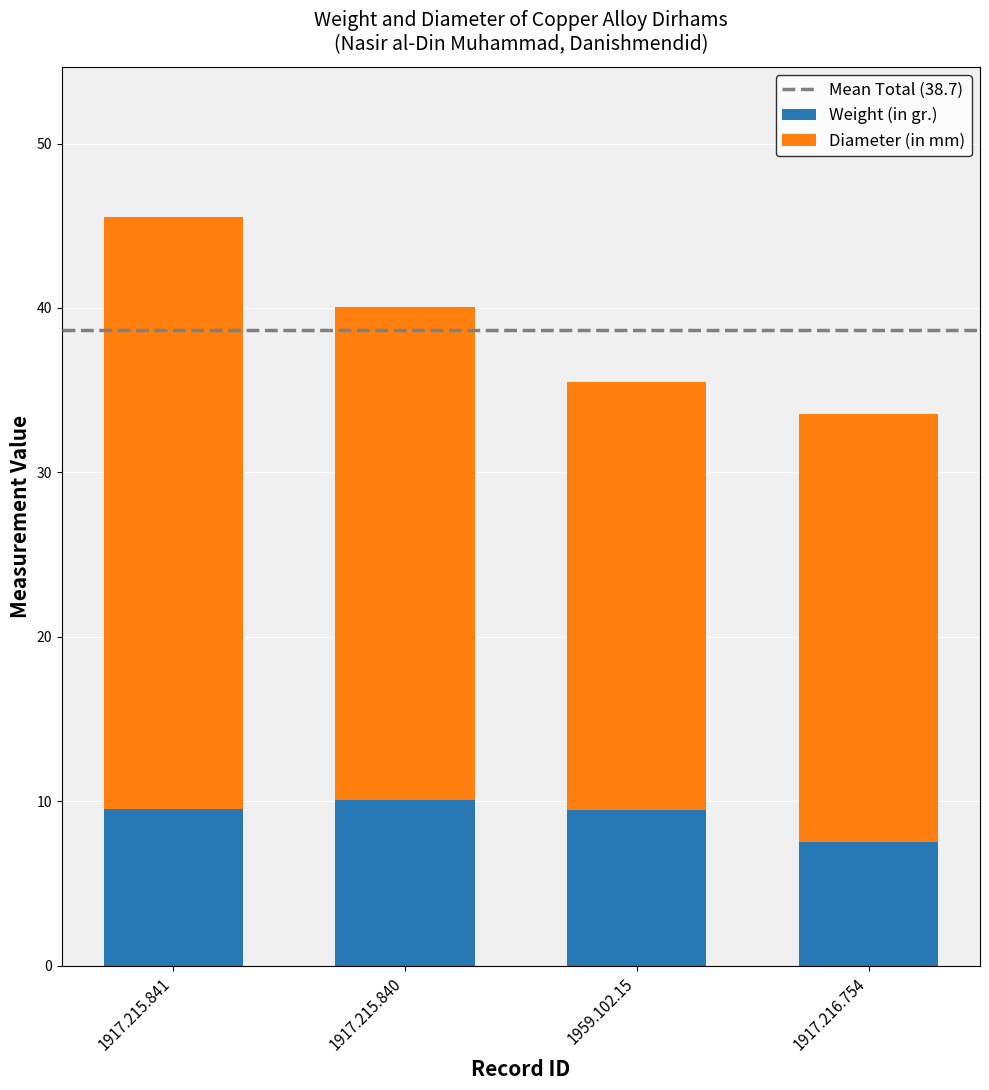

The Weight (in gr.) series shows 13.5 at 1959.102.15. True or false?

False